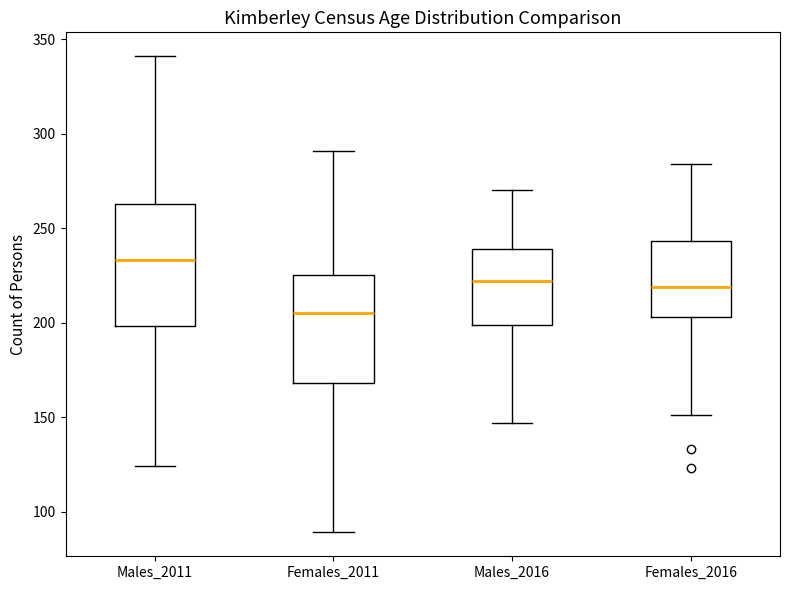

Which box's median line is the lowest?

Females_2011